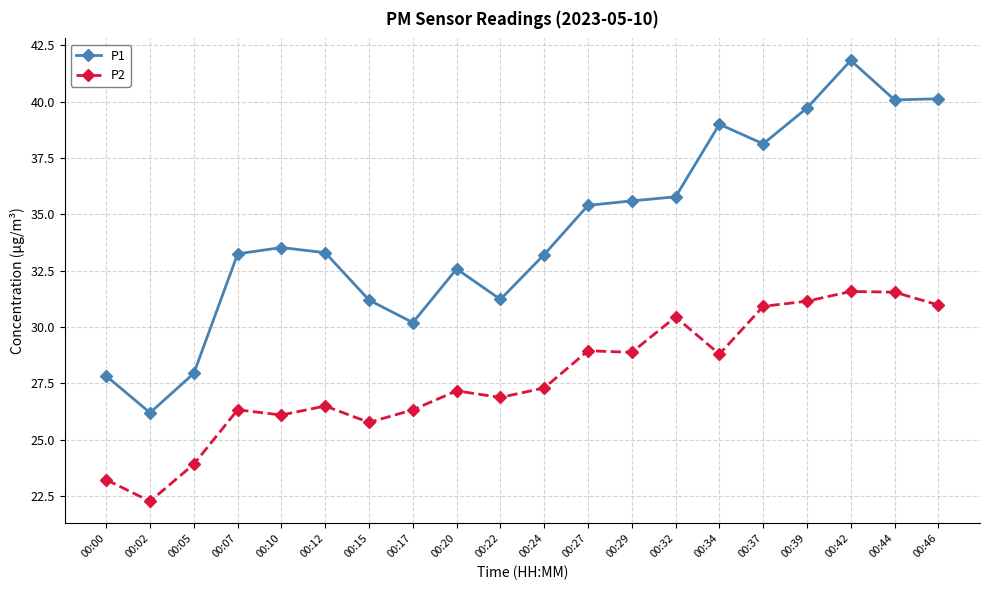

Where does the P2 series first go above 27?

00:20